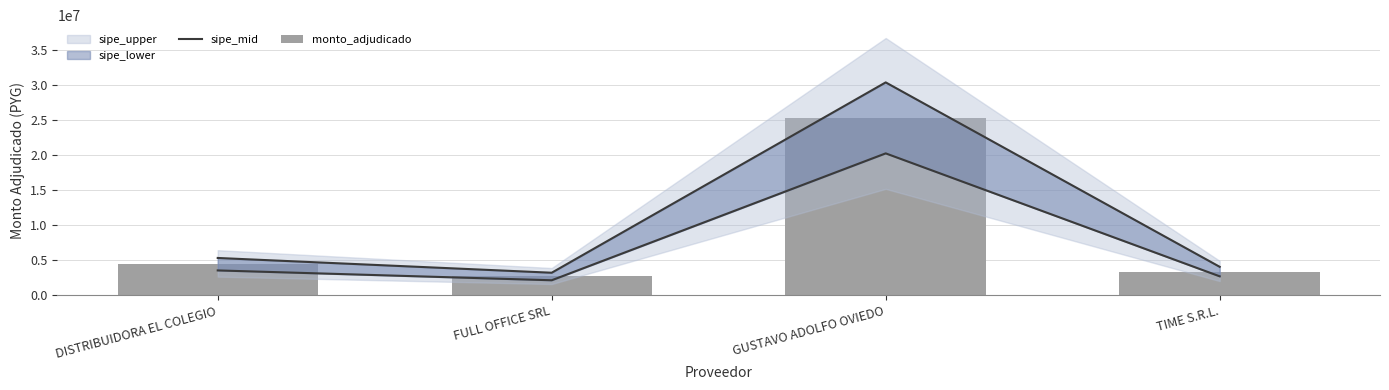

Which category has the lowest value across all series?

FULL OFFICE SRL